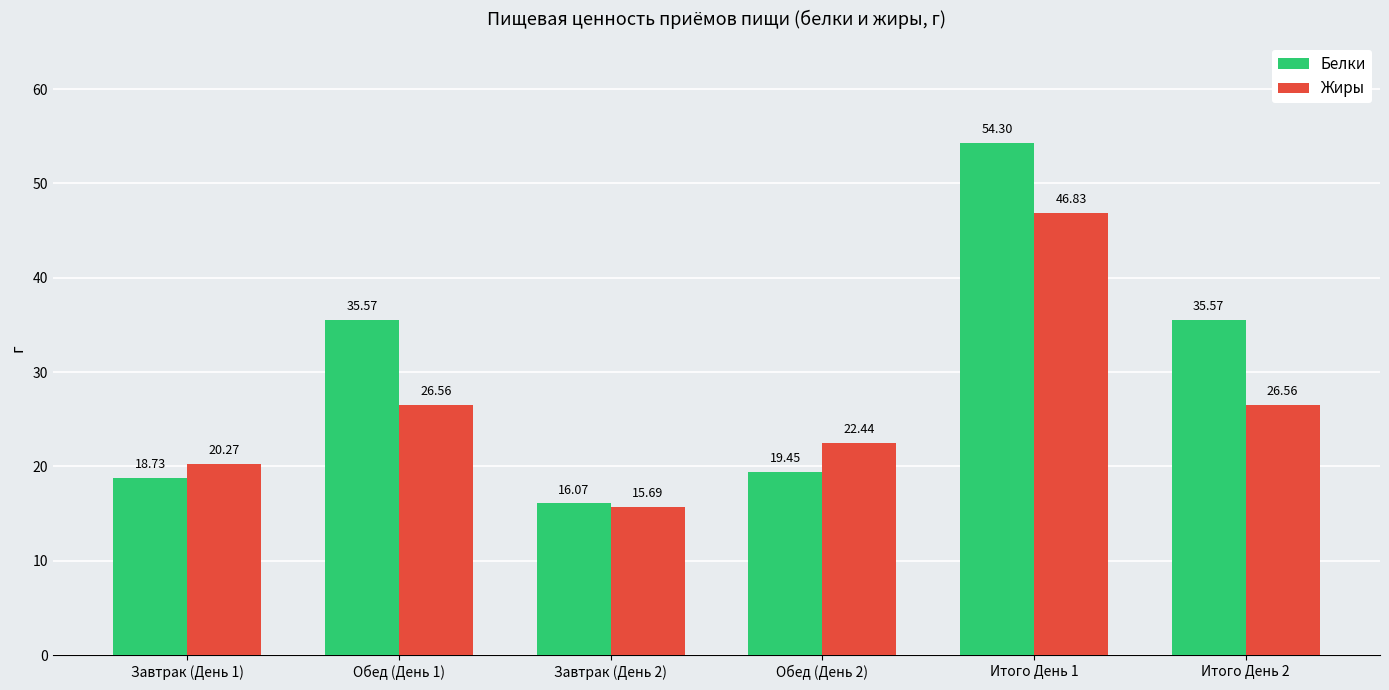

What is the value of the Жиры bar at the 5th from the left?

46.8